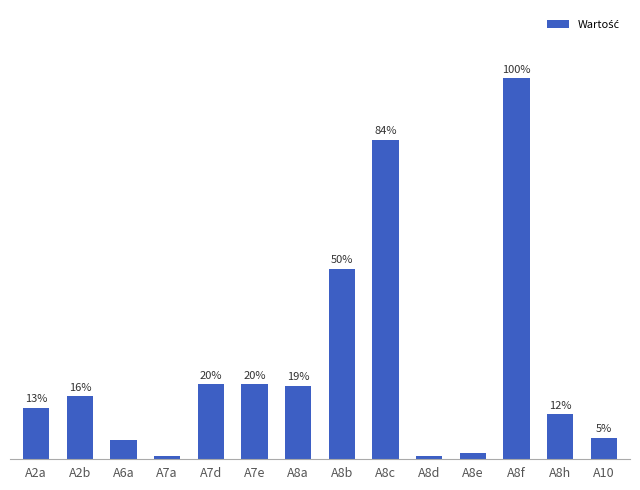

Are the bars horizontal?

No